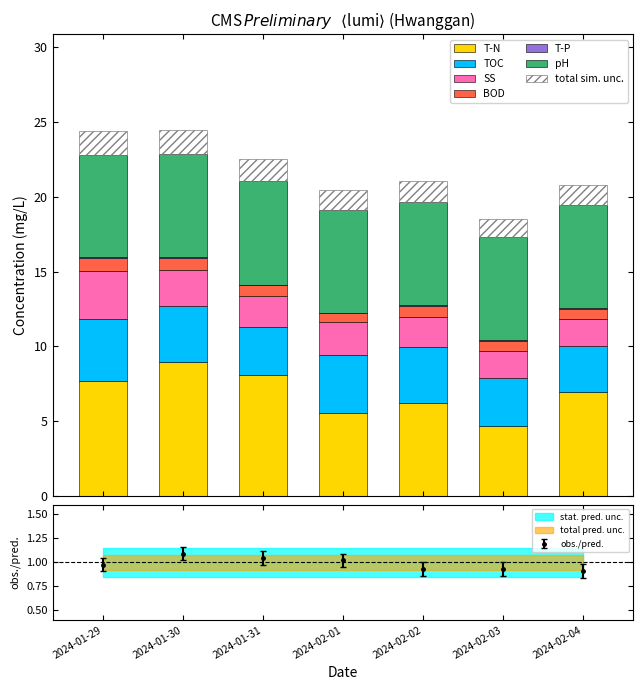

True or false: T-N has a value of 7.7 at 2024-01-29.

True